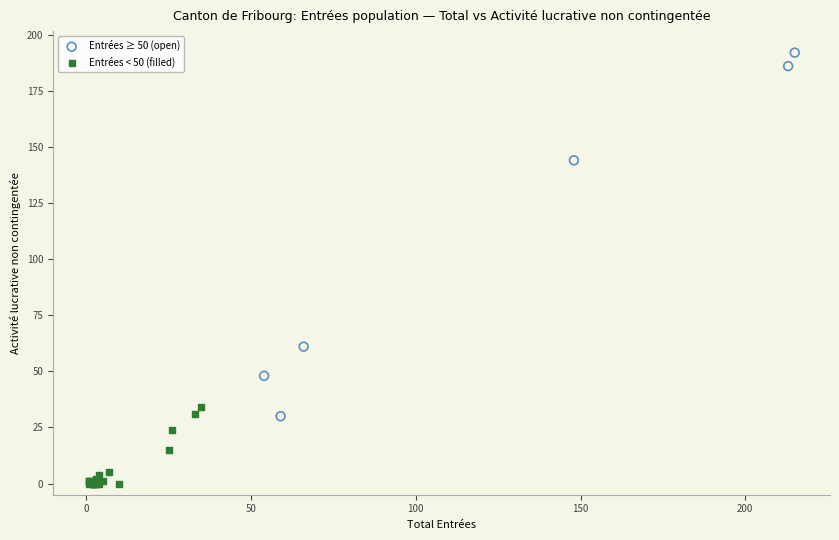

Which series reaches the minimum Y coordinate?

Entrées < 50 (filled)